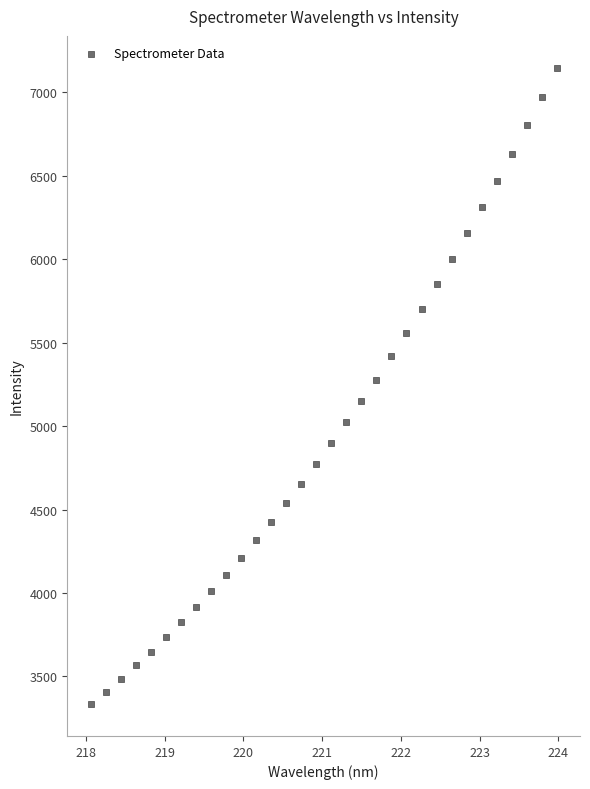

What is the range of X values (max minus min)?

5.9